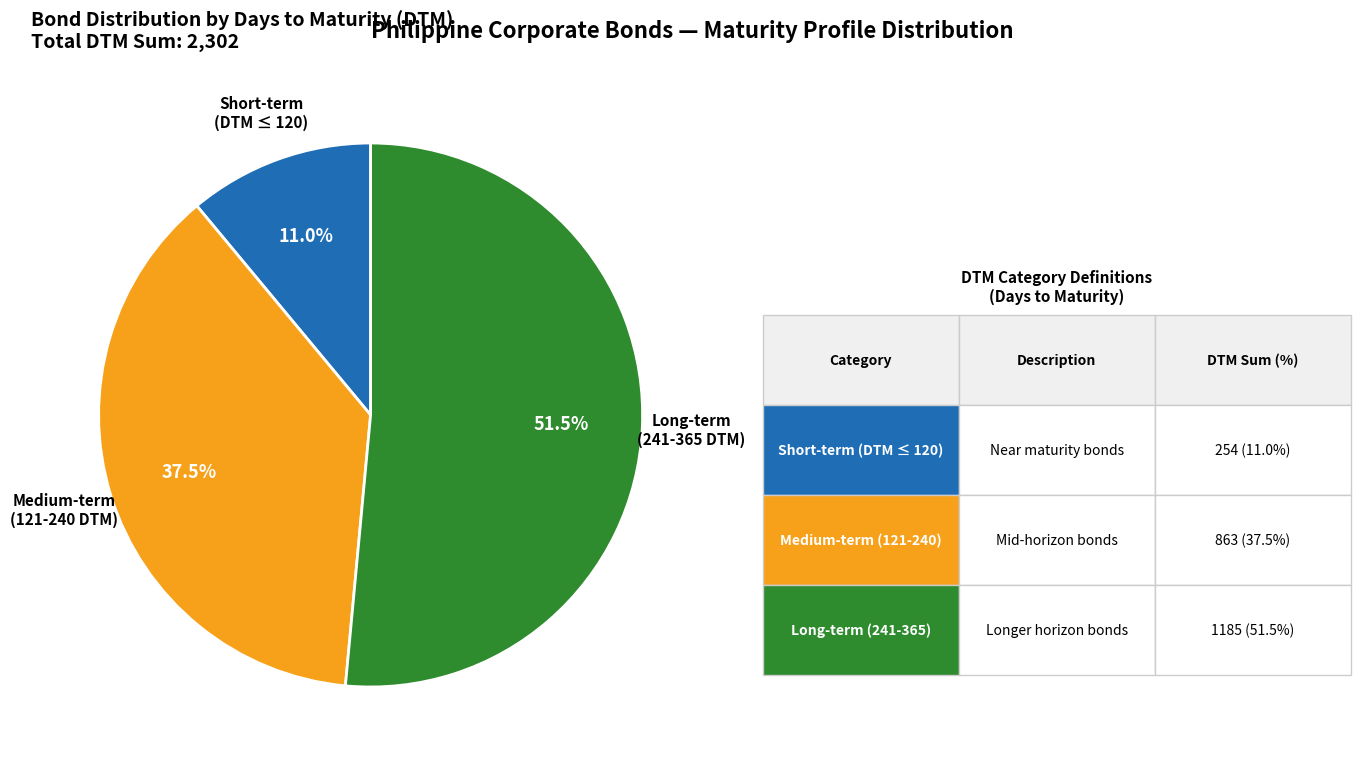

Does any single category account for the majority?

Yes